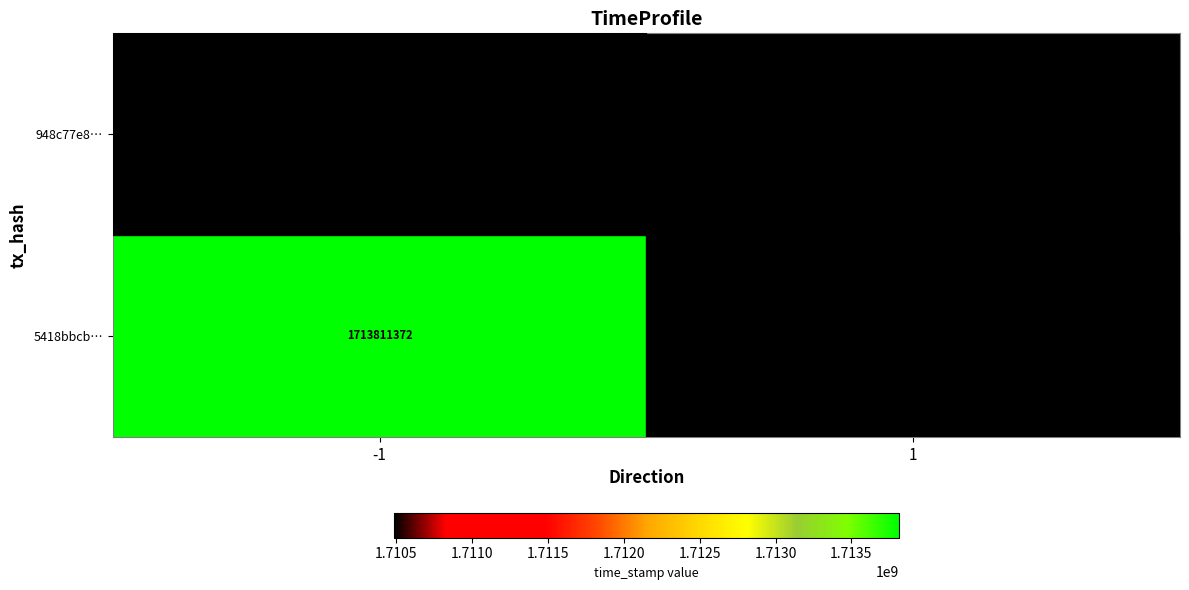

Between -1 and 1, which is larger?

1